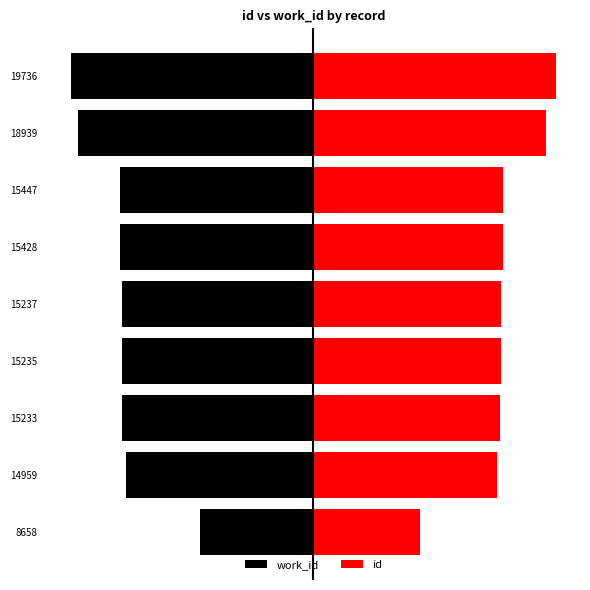

Which series has the largest range (max minus min)?

id